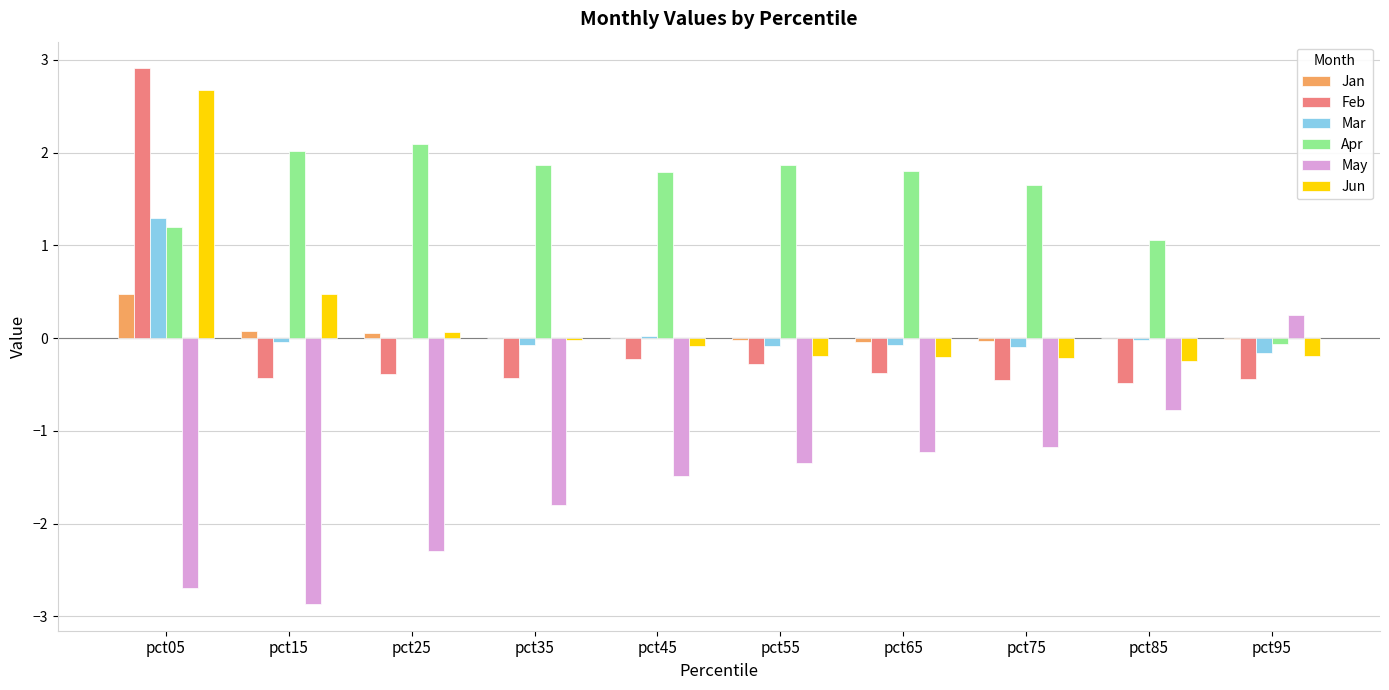

Which series changed the most between pct75 and pct85?

Apr